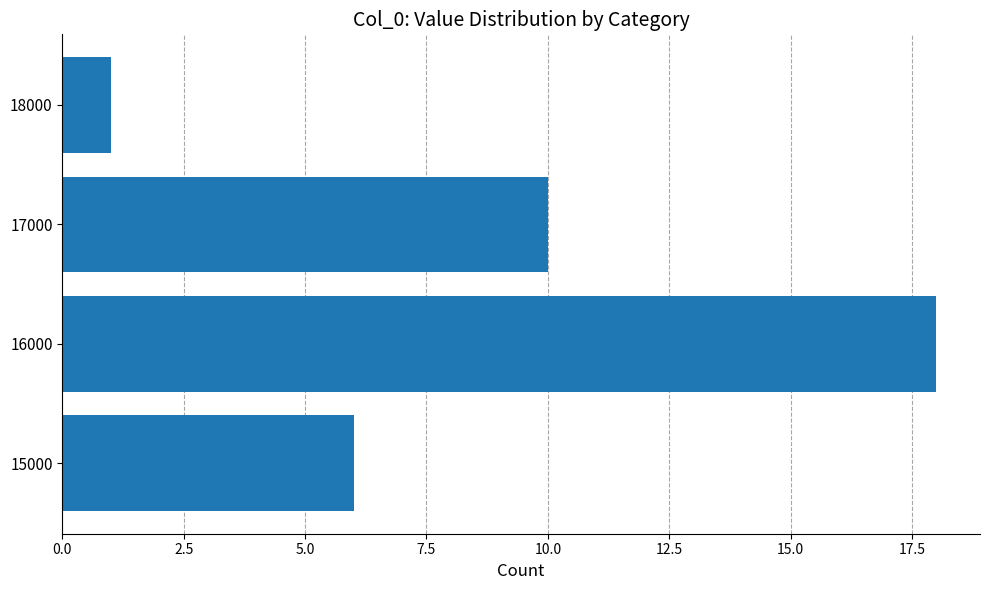

Reading bottom to top, extract all data points from this chart.

15000=6	16000=18	17000=10	18000=1